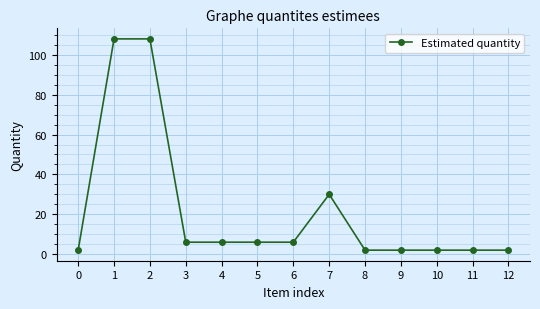

Where is the data nearest to the value 55?

7